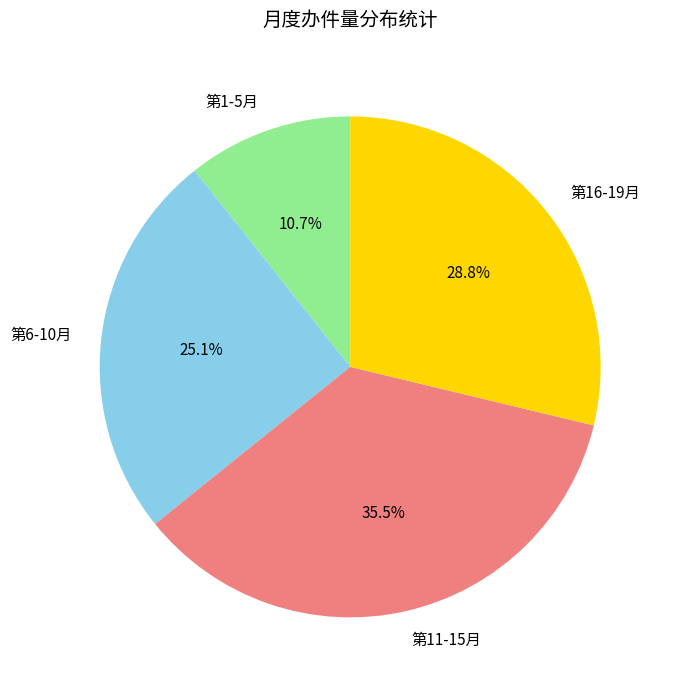

Do 第16-19月 and 第11-15月 together represent more than half of the pie?

Yes